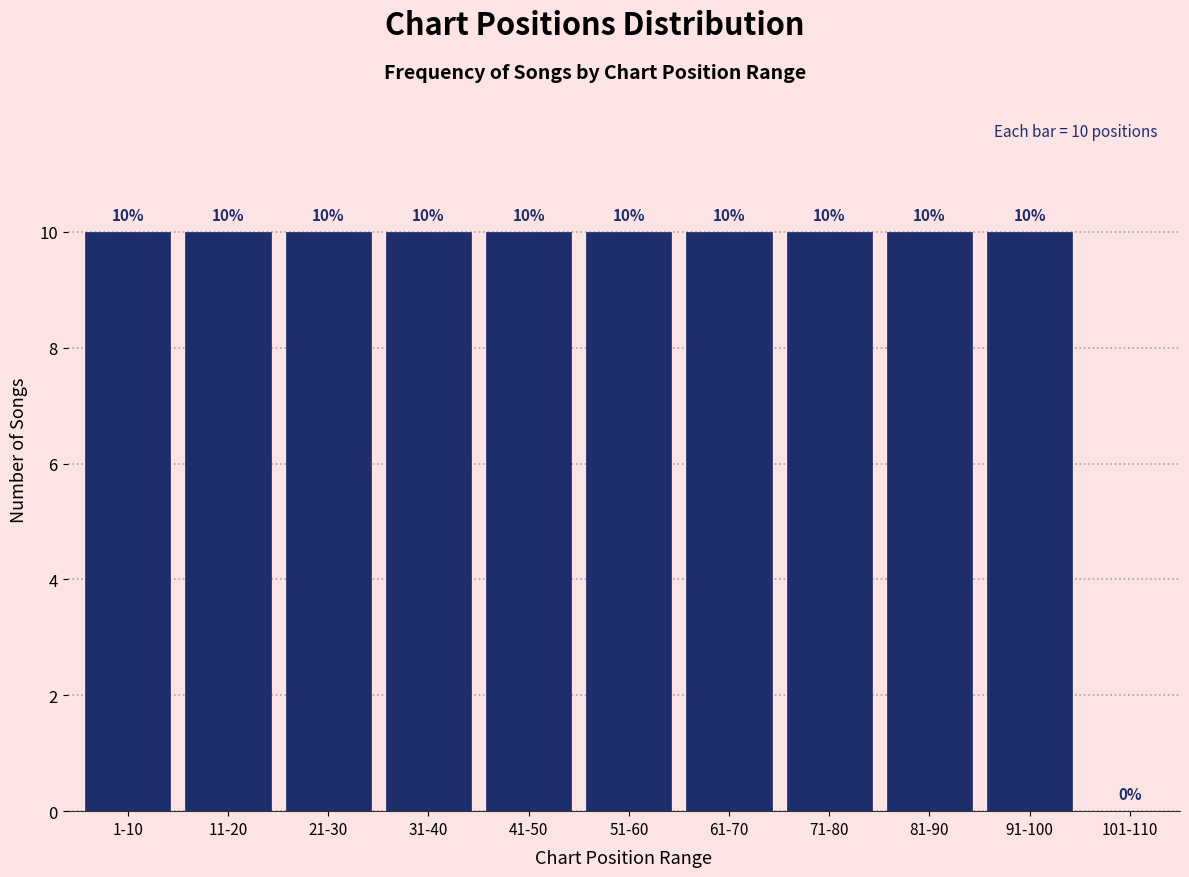

Reading right to left, list all the values displayed in this chart.

101-110=0	91-100=10	81-90=10	71-80=10	61-70=10	51-60=10	41-50=10	31-40=10	21-30=10	11-20=10	1-10=10